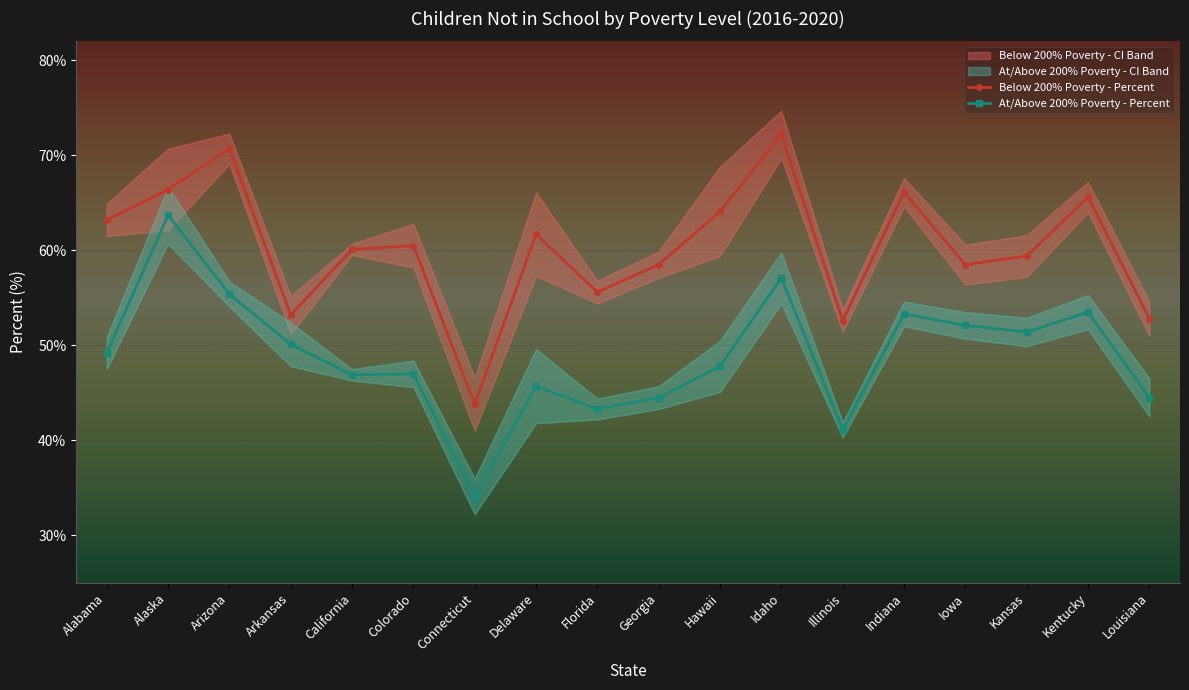

What is the average value of the Below 200% Poverty - Percent series?

60.3